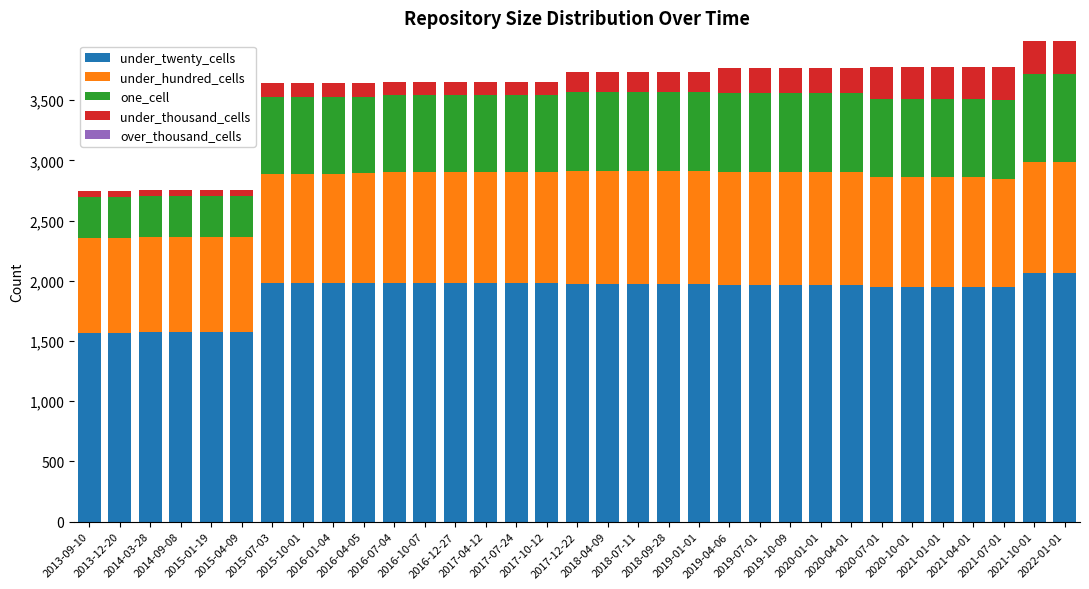

What is the minimum value for under_twenty_cells?

1565